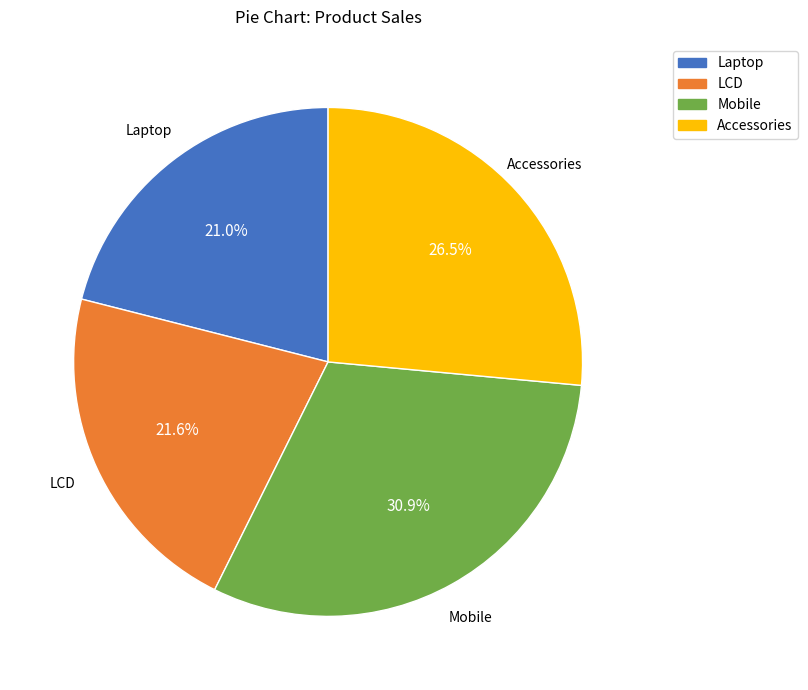

Which slice is the smallest?

Laptop